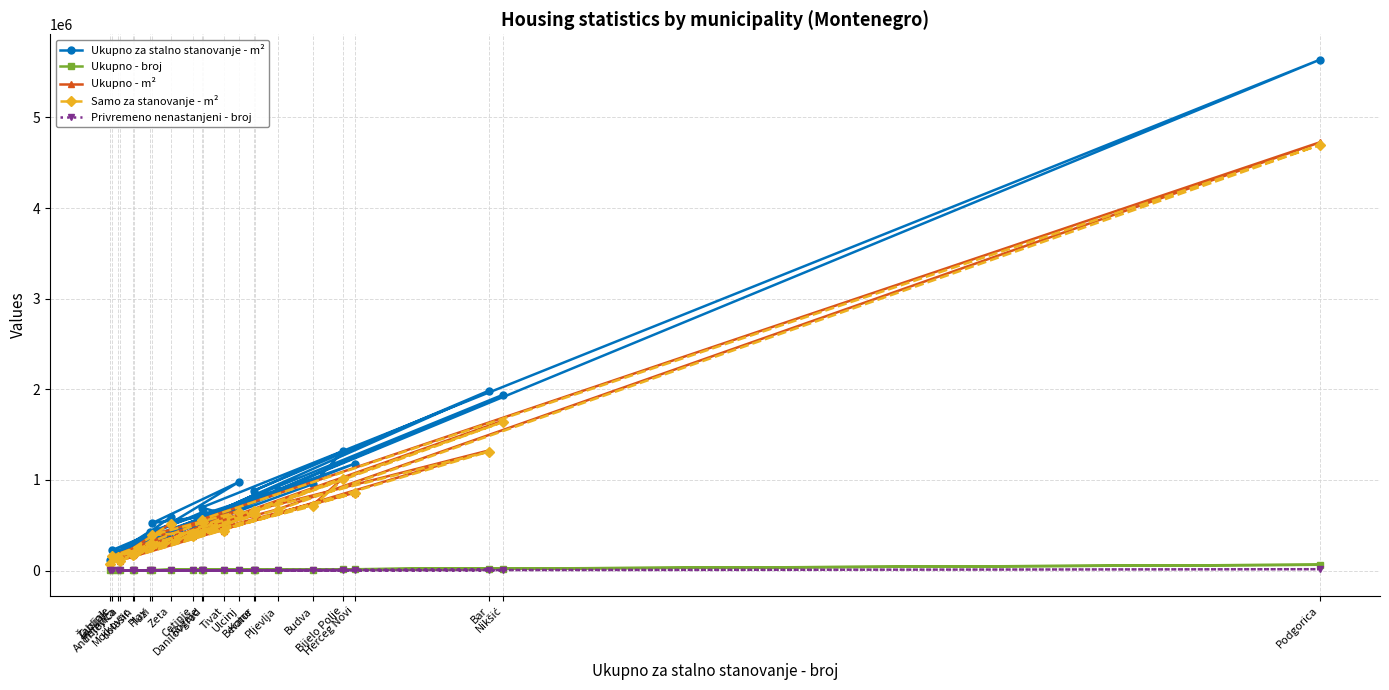

Reading right to left, extract all data points from this chart.

Ukupno za stalno stanovanje - m²: Zeta=587865	Žabljak=121546	Ulcinj=975296	Tuzi=525008	Tivat=624452	Rožaje=694800	Podgorica=5635124	Pljevlja=888258	Plav=430098	Petnjica=205636	Nikšić=1940394	Mojkovac=212492	Kotor=837891	Kolašin=238809	Herceg Novi=1179485	Gusinje=225429	Danilovgrad=648512	Cetinje=474443	Budva=954780	Bijelo Polje=1317600	Berane=881549	Bar=1982801	Andrijevica=174179
Ukupno - broj: Zeta=4824	Žabljak=1092	Ulcinj=6159	Tuzi=3254	Tivat=6131	Rožaje=6180	Podgorica=63749	Pljevlja=9065	Plav=2792	Petnjica=1584	Nikšić=22154	Mojkovac=2423	Kotor=7918	Kolašin=2407	Herceg Novi=11986	Gusinje=1255	Danilovgrad=6100	Cetinje=5387	Budva=10651	Bijelo Polje=12324	Berane=8046	Bar=16240	Andrijevica=1410
Ukupno - m²: Zeta=518927	Žabljak=81696	Ulcinj=660836	Tuzi=394620	Tivat=440128	Rožaje=564631	Podgorica=4723637	Pljevlja=676151	Plav=293848	Petnjica=147831	Nikšić=1654080	Mojkovac=168673	Kotor=624786	Kolašin=183779	Herceg Novi=860145	Gusinje=158057	Danilovgrad=538256	Cetinje=383165	Budva=725395	Bijelo Polje=1020060	Berane=663557	Bar=1324060	Andrijevica=110033
Samo za stanovanje - m²: Zeta=517088	Žabljak=77217	Ulcinj=651033	Tuzi=391777	Tivat=438641	Rožaje=562690	Podgorica=4695004	Pljevlja=669210	Plav=292276	Petnjica=145401	Nikšić=1640050	Mojkovac=166742	Kotor=619778	Kolašin=181291	Herceg Novi=853484	Gusinje=156347	Danilovgrad=533120	Cetinje=377768	Budva=712601	Bijelo Polje=1005097	Berane=657383	Bar=1311608	Andrijevica=108818
Privremeno nenastanjeni - broj: Zeta=725	Žabljak=647	Ulcinj=3708	Tuzi=1150	Tivat=2827	Rožaje=1339	Podgorica=14690	Pljevlja=3293	Plav=1426	Petnjica=605	Nikšić=4497	Mojkovac=749	Kotor=2984	Kolašin=849	Herceg Novi=5256	Gusinje=589	Danilovgrad=1530	Cetinje=1611	Budva=3940	Bijelo Polje=4172	Berane=2799	Bar=9480	Andrijevica=914